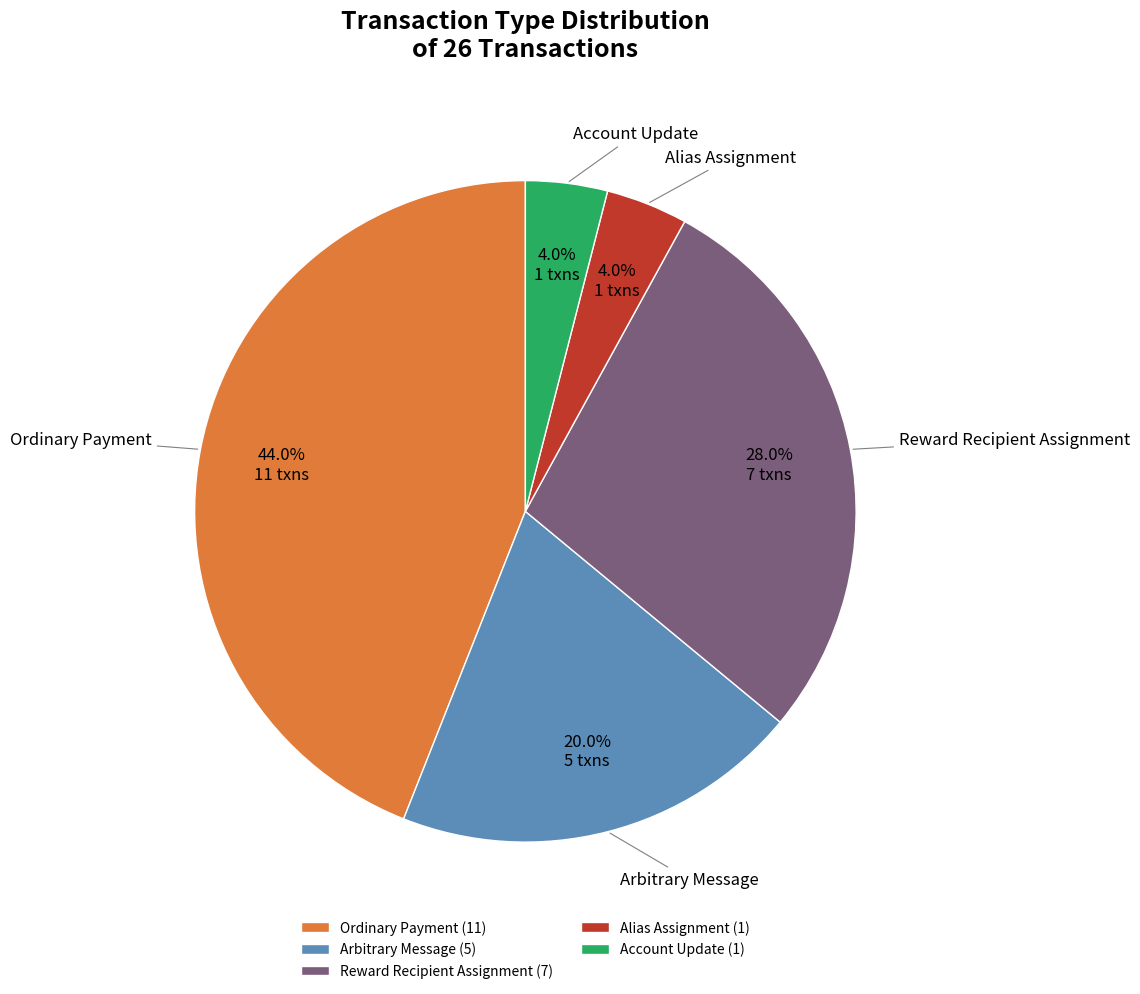

What is the total percentage of Arbitrary Message and Account Update?

24.0%